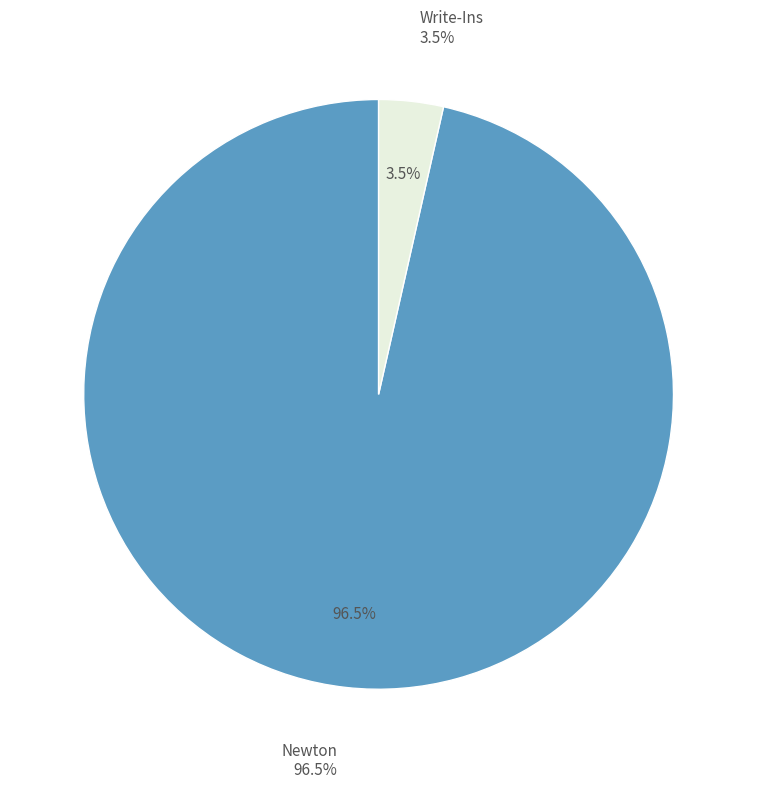

Does any single category account for the majority?

Yes